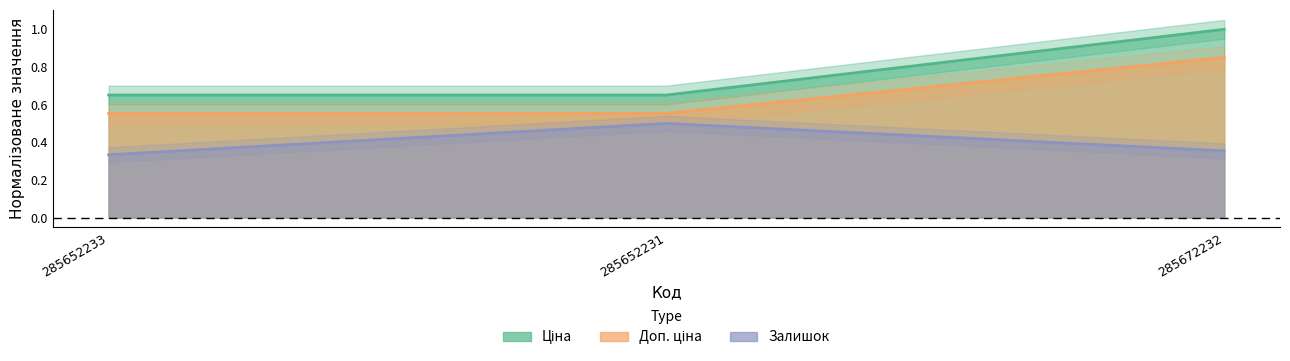

At which category is the sum across all series the highest?

285672232